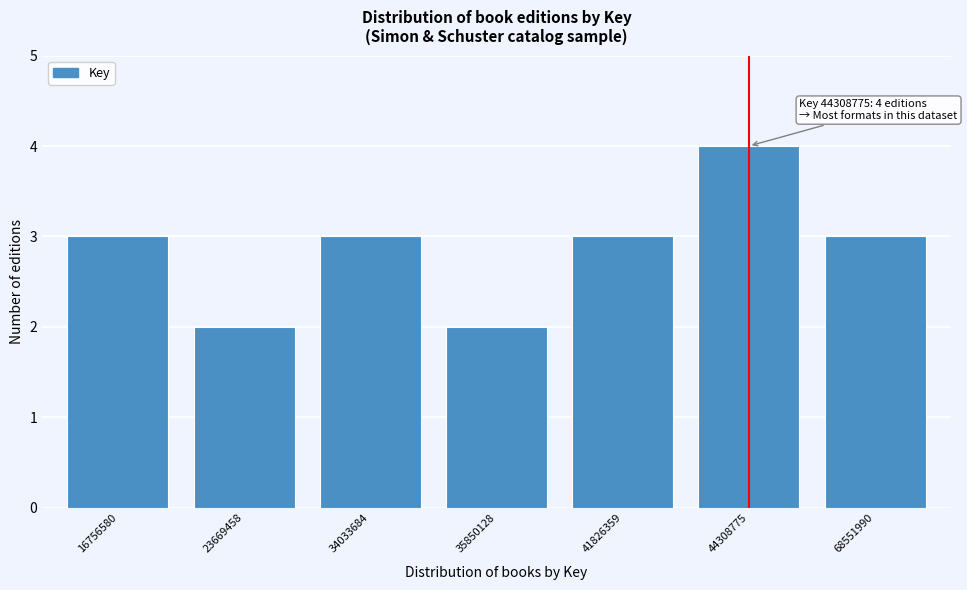

Reading left to right, list all the values displayed in this chart.

3	2	3	2	3	4	3